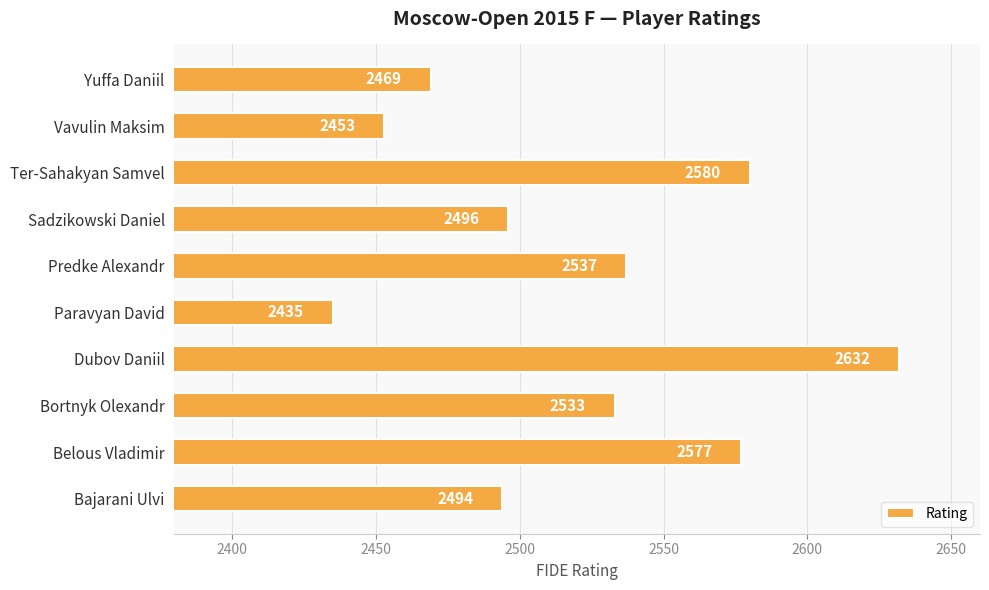

Is it true that the value at Bortnyk Olexandr is 4304?

False